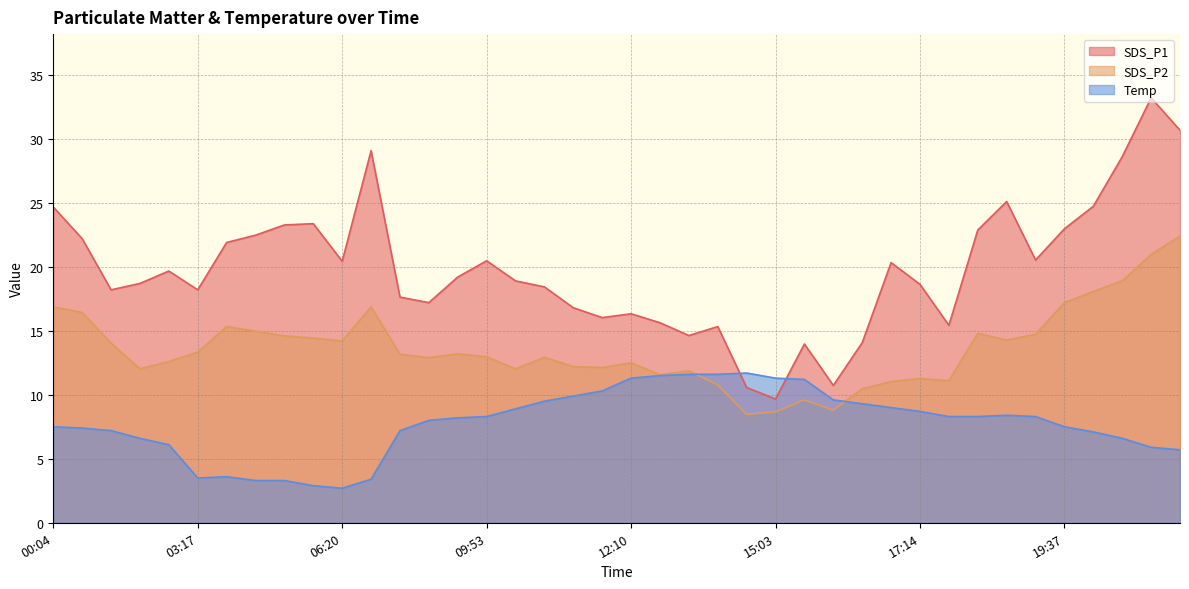

Rank the categories by Temp value from lowest to highest.

06:20, 05:49, 04:39, 05:29, 06:40, 03:17, 04:18, 22:08, 21:43, 01:57, 01:36, 20:27, 19:57, 01:11, 08:42, 00:41, 00:04, 19:37, 09:27, 09:48, 09:53, 17:40, 18:20, 18:45, 18:41, 17:14, 10:19, 16:49, 16:29, 10:44, 16:04, 11:04, 11:30, 15:07, 12:10, 15:03, 12:35, 13:11, 13:52, 14:32